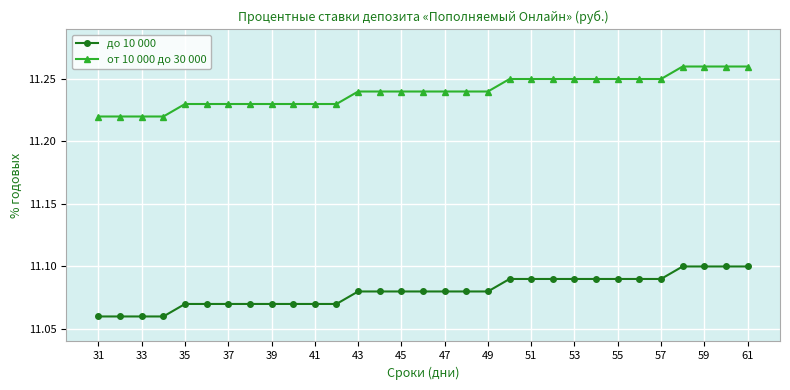

True or false: от 10 000 до 30 000 and до 10 000 intersect in this chart.

False